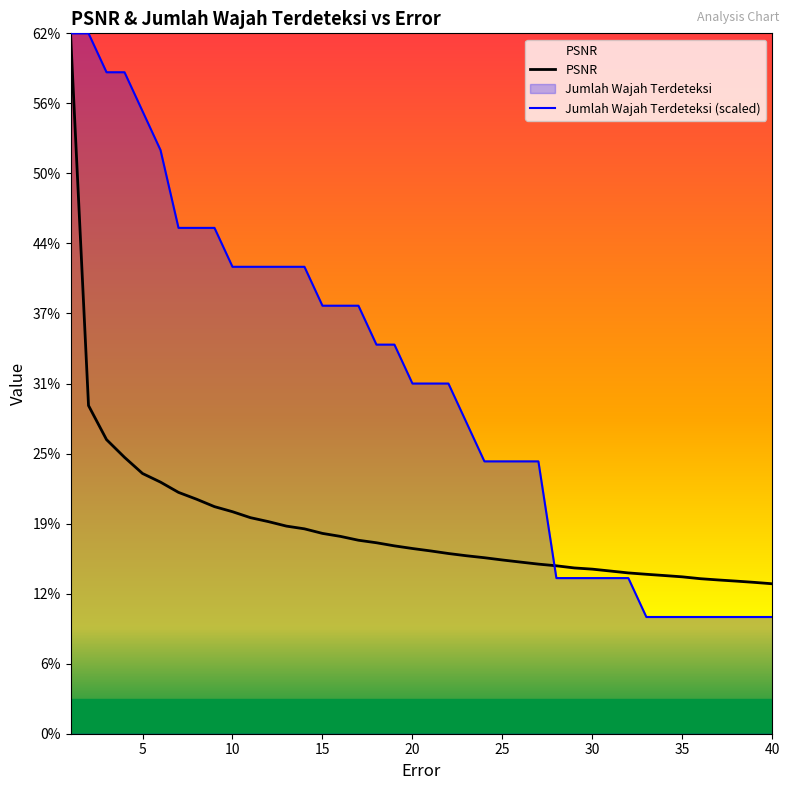

True or false: PSNR has more than 0 points higher than both neighbors.

False